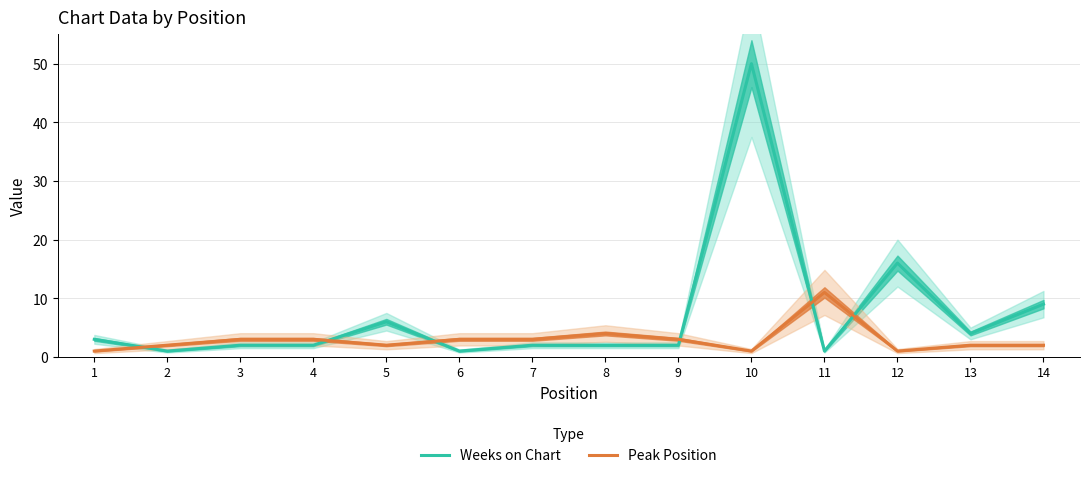

Which series ends up on top after the final intersection of Peak Position and Weeks on Chart?

Weeks on Chart